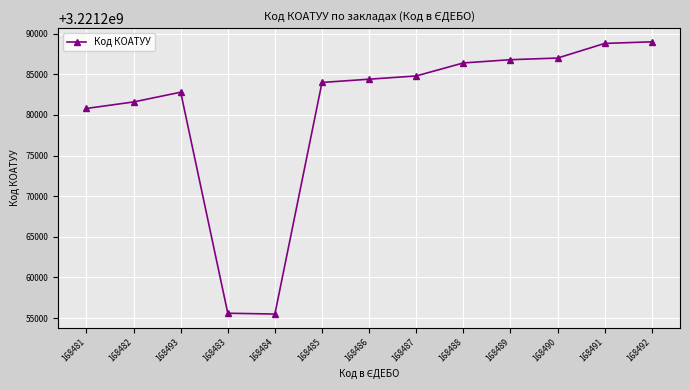

What is the minimum value shown in the chart?

3221255500